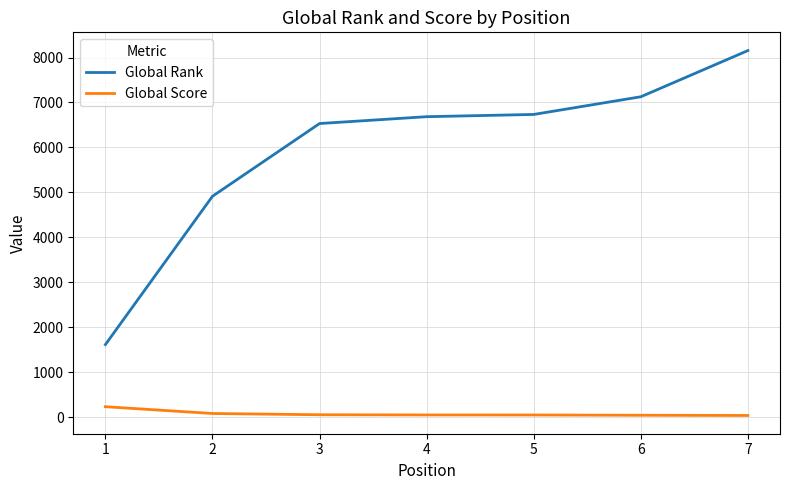

The value of Global Rank at 6 is 7127. True or false?

True